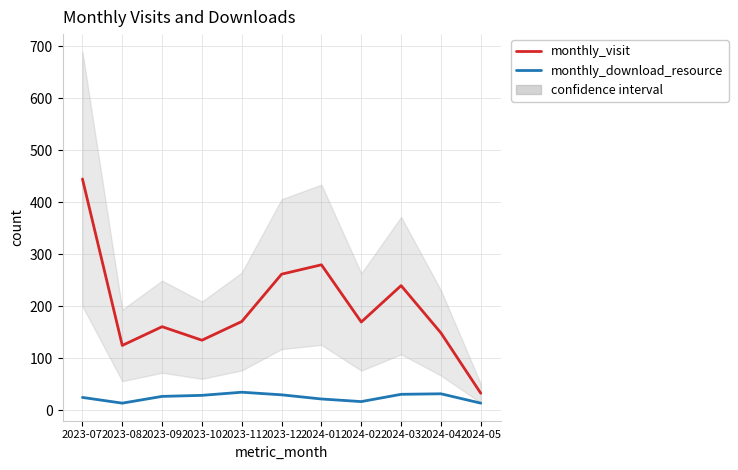

The value of monthly_visit at 2024-01 is 193. True or false?

False